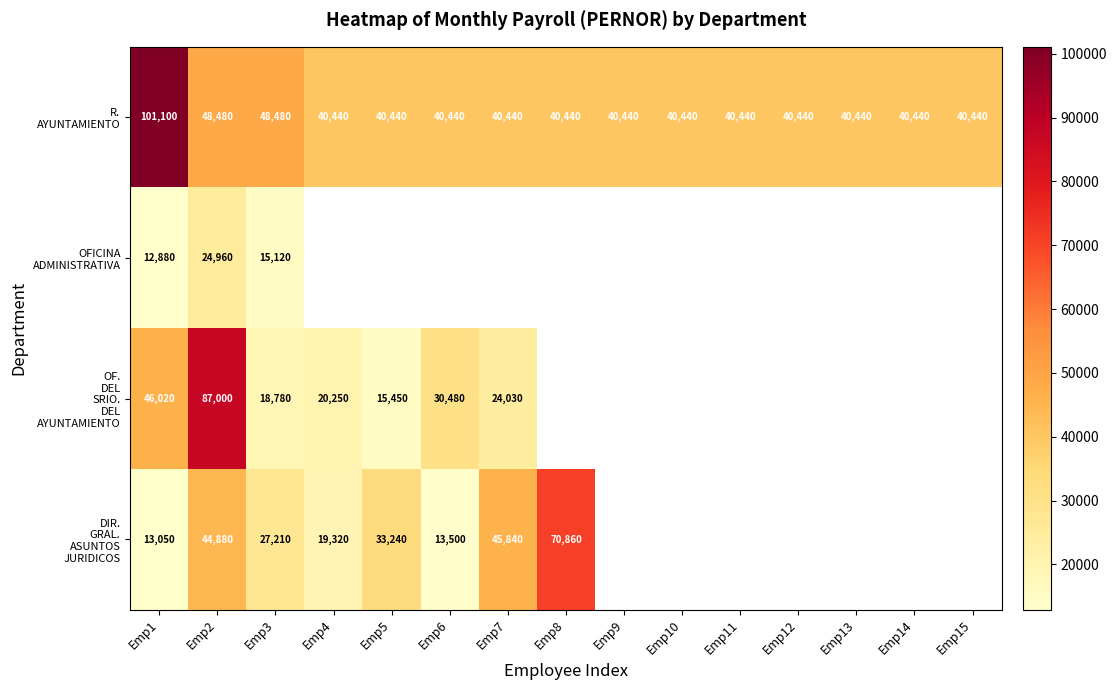

What is the sum of the R. AYUNTAMIENTO values at Emp15 and Emp7?

80880.0